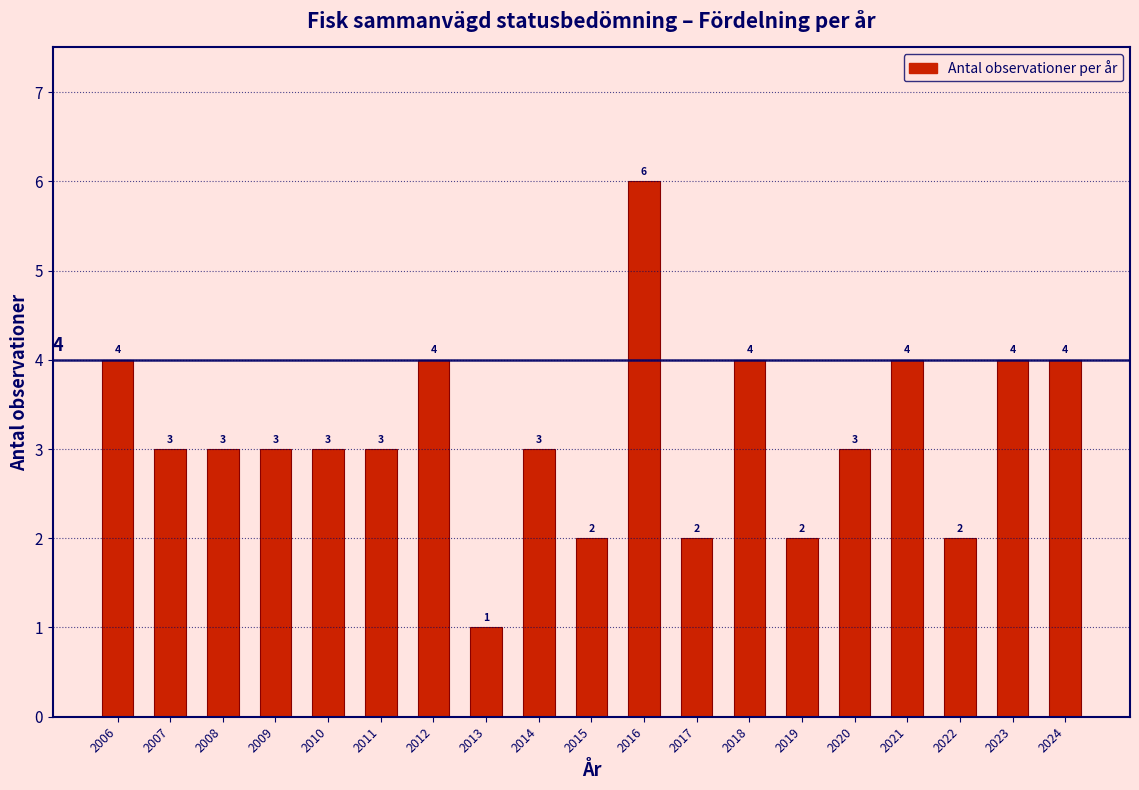

Reading left to right, list all the values displayed in this chart.

2006=4	2007=3	2008=3	2009=3	2010=3	2011=3	2012=4	2013=1	2014=3	2015=2	2016=6	2017=2	2018=4	2019=2	2020=3	2021=4	2022=2	2023=4	2024=4